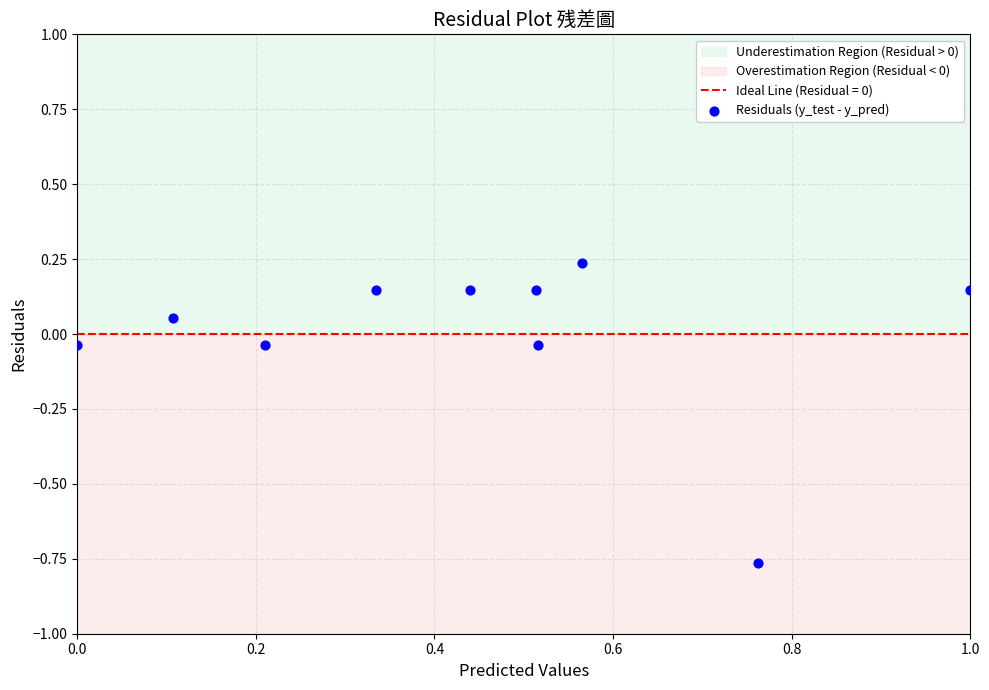

What is the average X value?

0.4